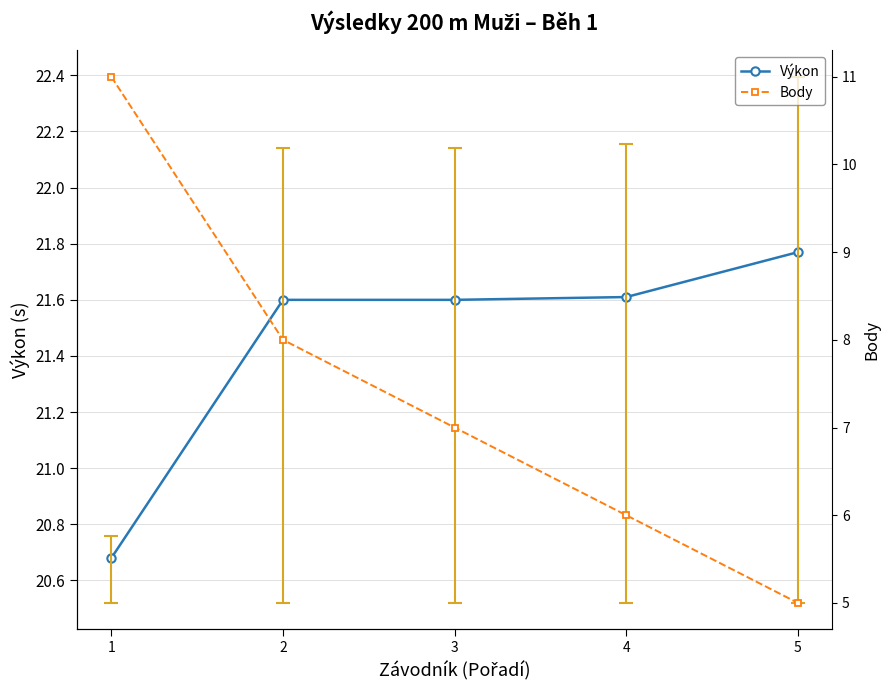

List the series in order of their peak value, highest first.

Výkon, Body